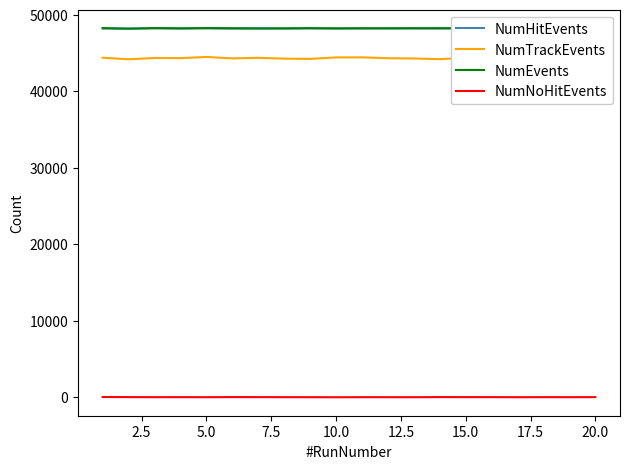

Is it true that NumEvents equals 28915 at 10.0?

False